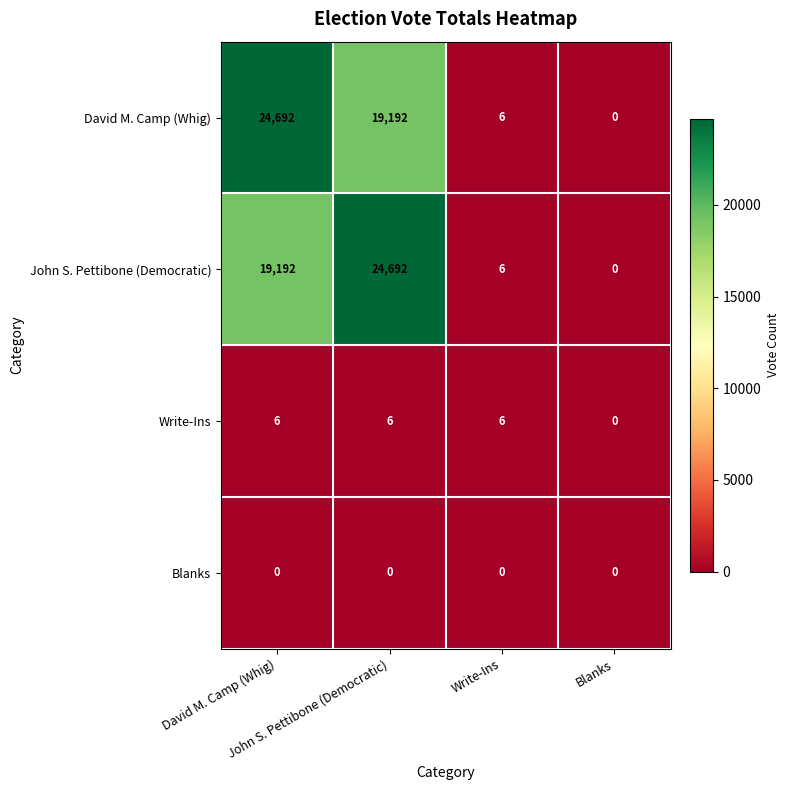

What is the maximum value shown in the chart?

24692